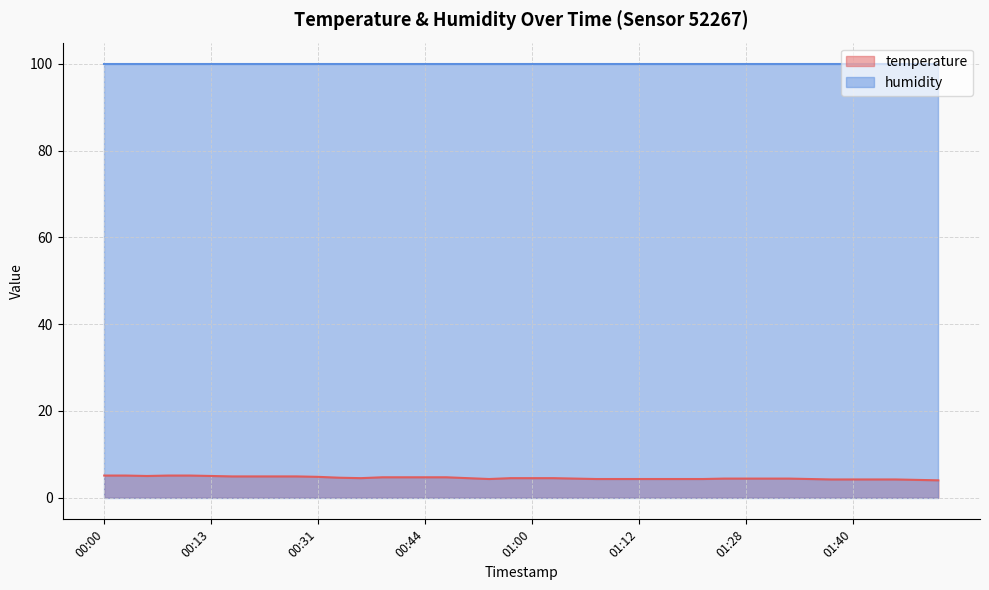

What is the greatest value displayed?

99.9